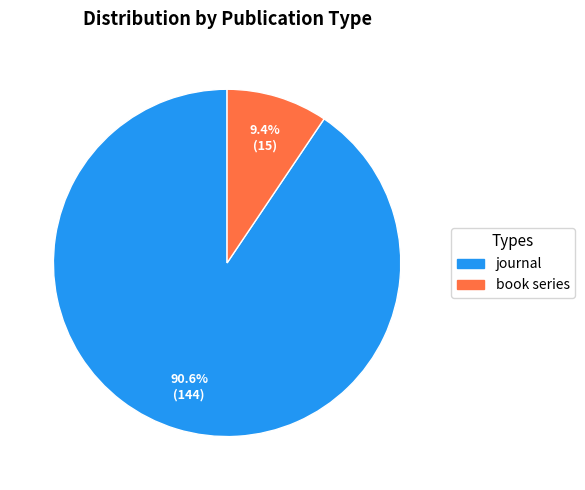

What percentage is NOT represented by journal?

9.4%